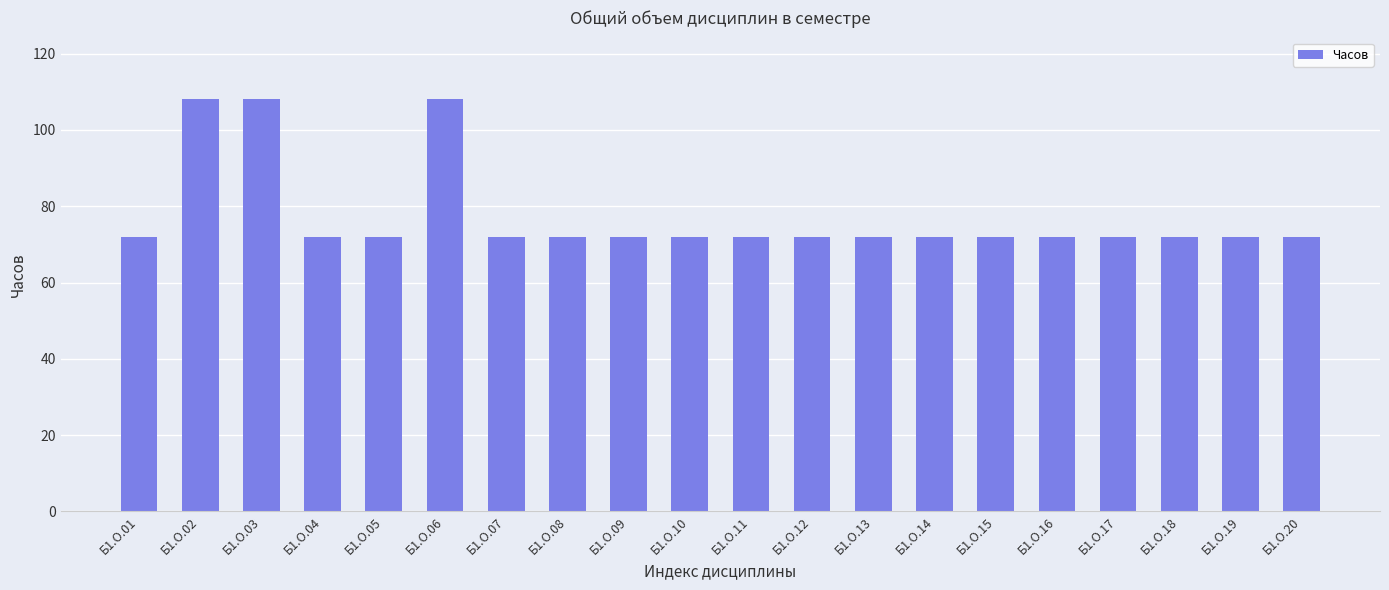

How many bars are there in total?

20